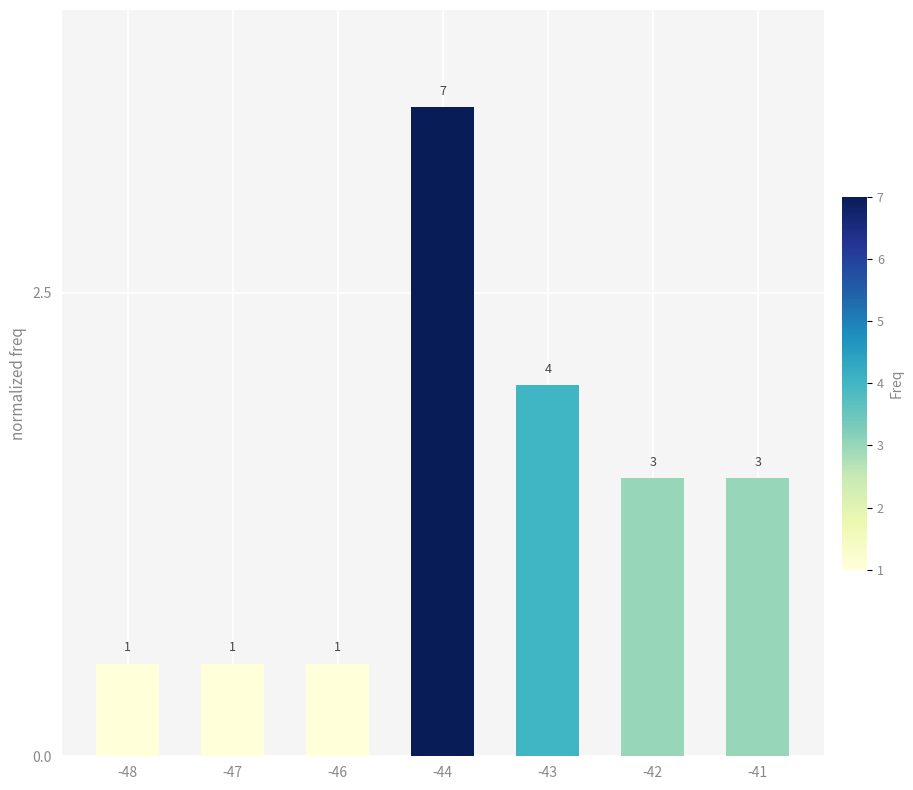

List the labels in order of value, largest first.

-44, -43, -42, -41, -48, -47, -46